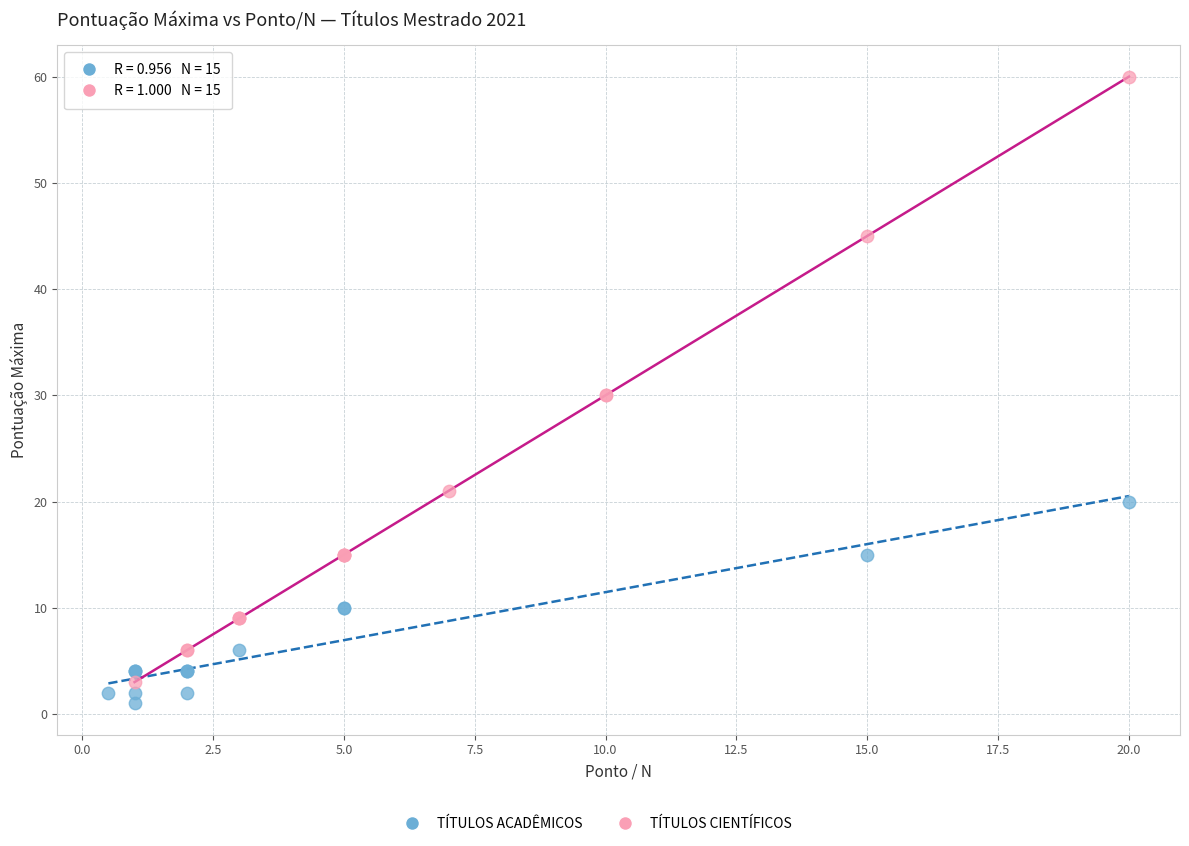

Which series contains the highest Y value?

TÍTULOS CIENTÍFICOS